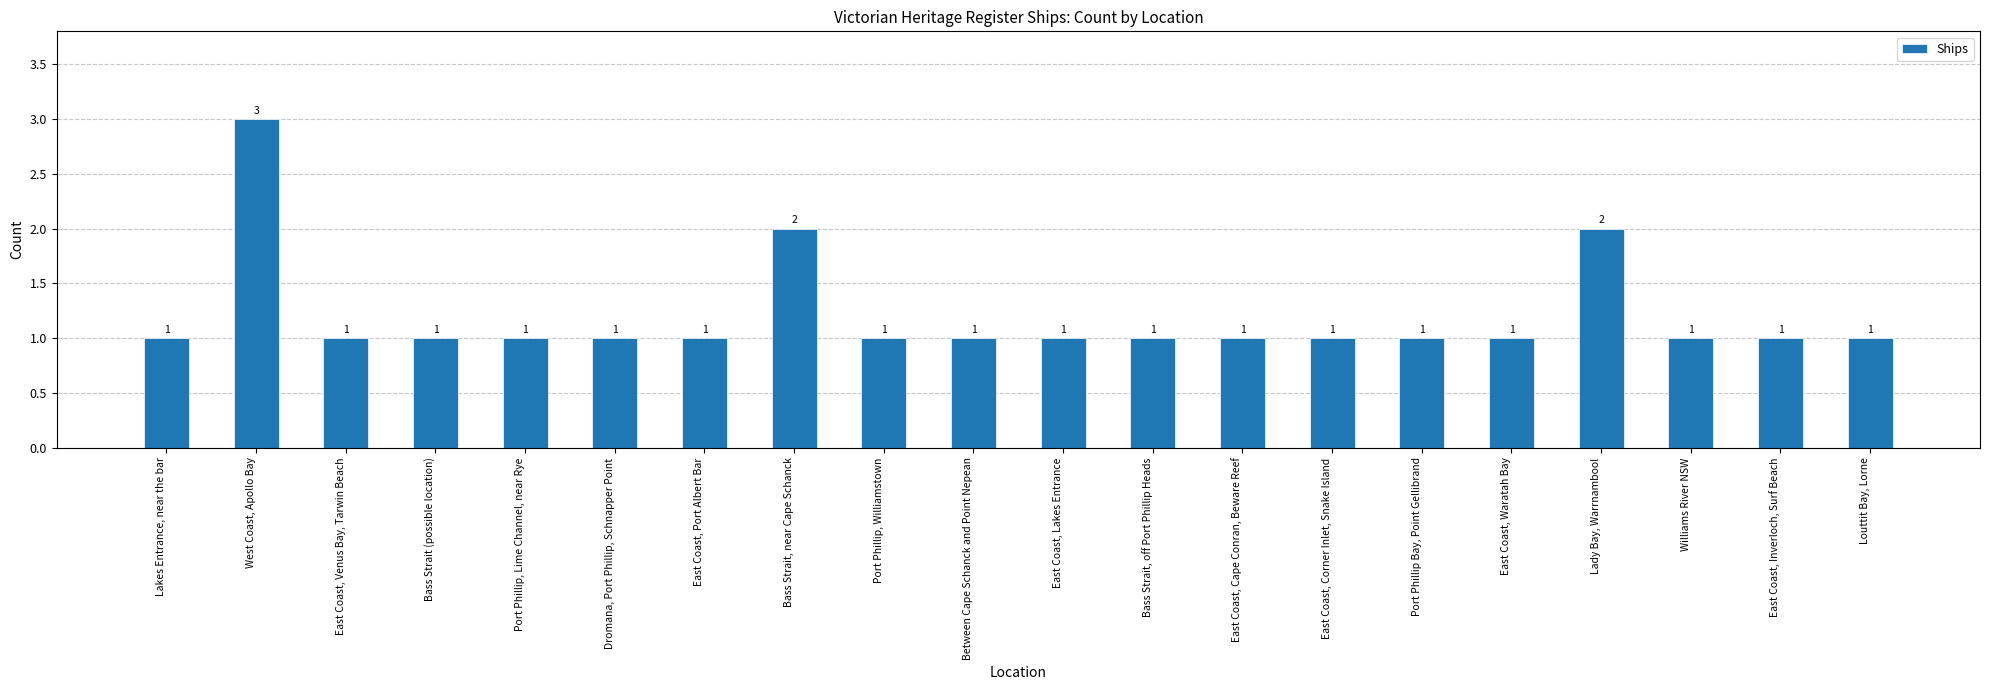

How many values exceed 1?

3